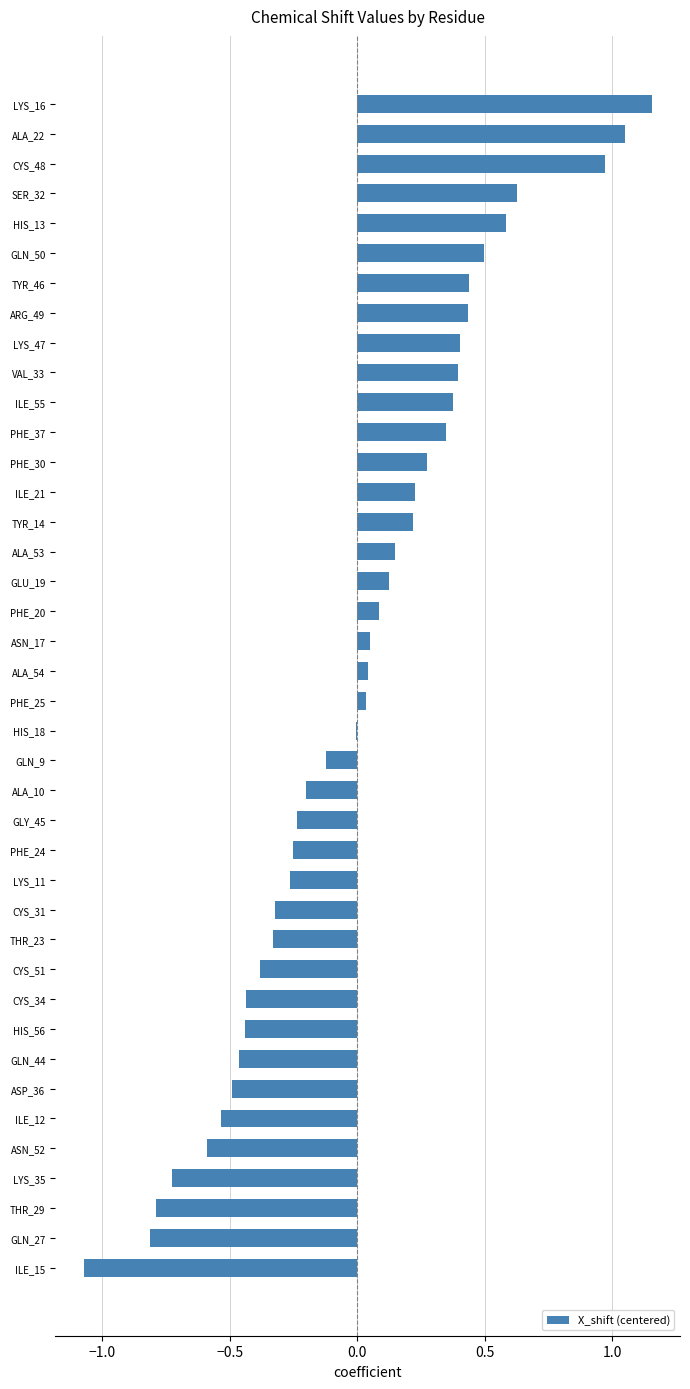

Which category has the highest value across all series?

LYS_16